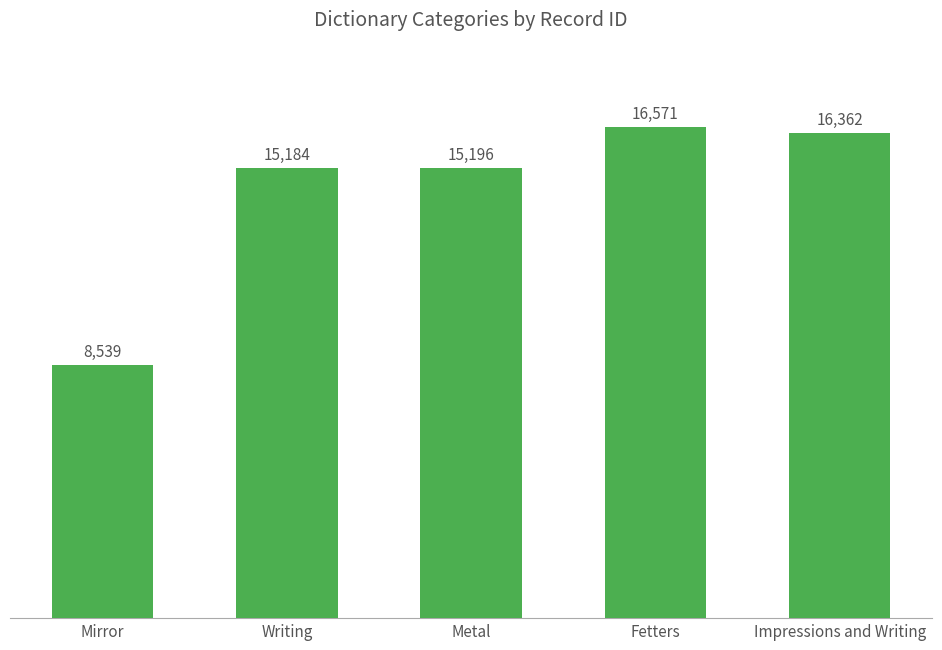

Where is the data nearest to the value 12555?

Writing